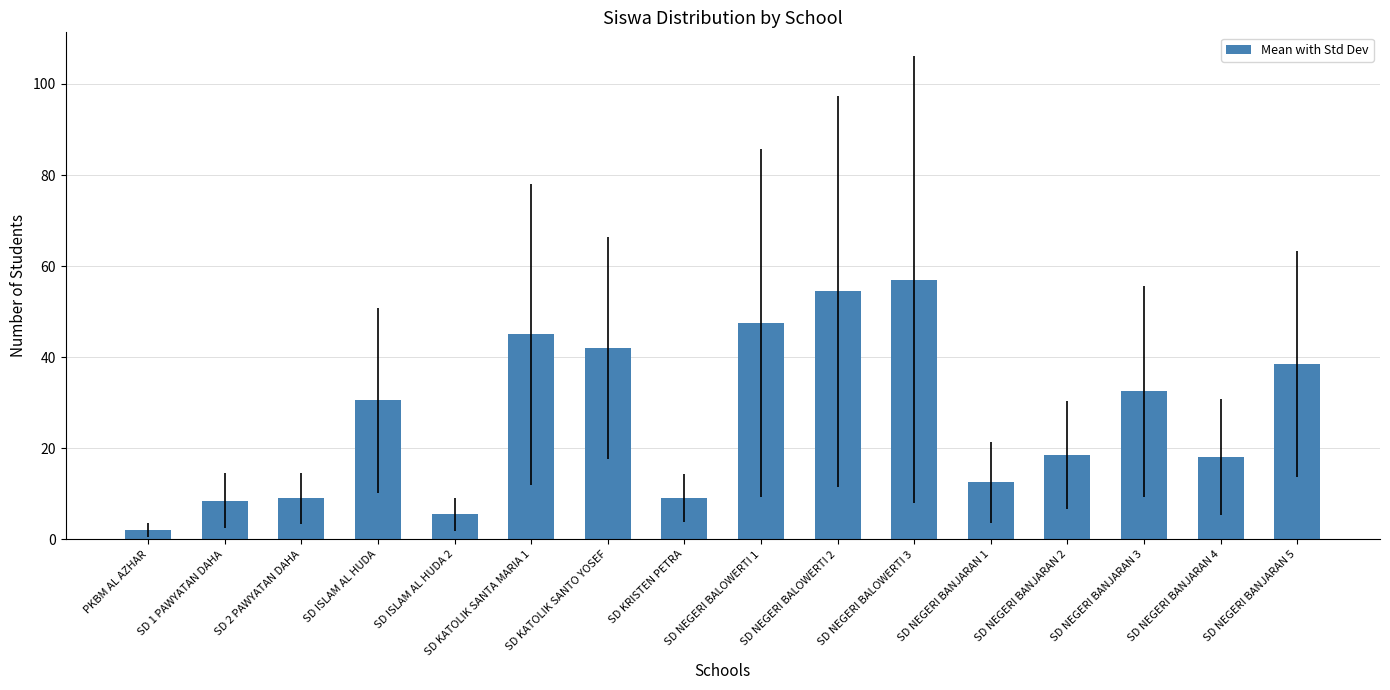

What is the maximum value shown in the chart?

57.0